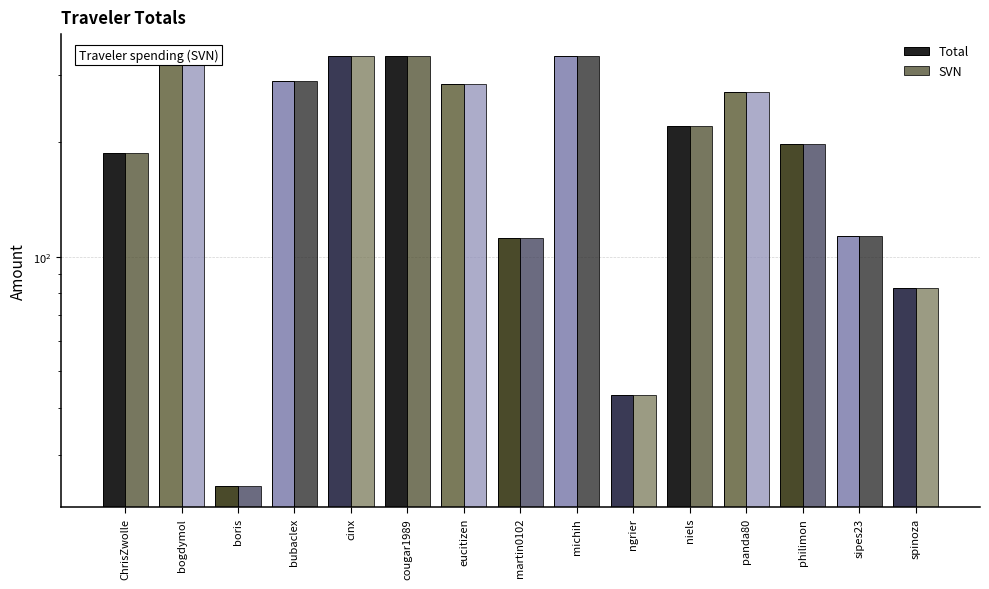

Which series has the largest range (max minus min)?

Total